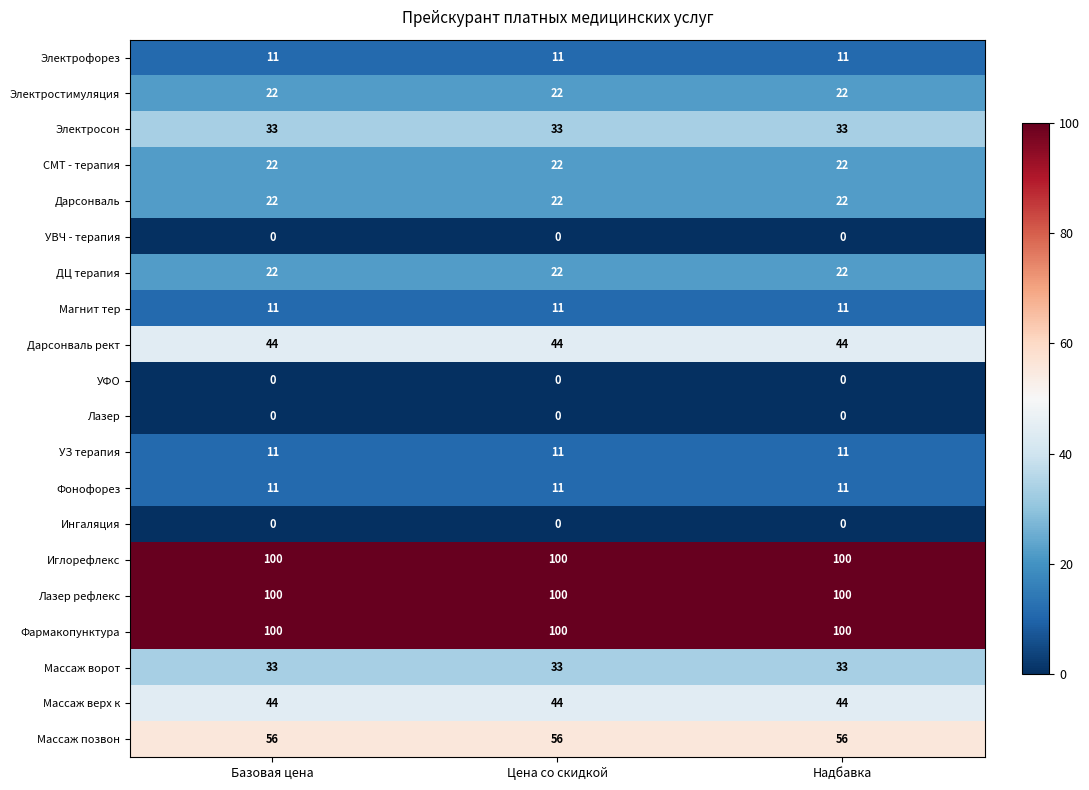

What is the highest value of the Магнит тер series?

11